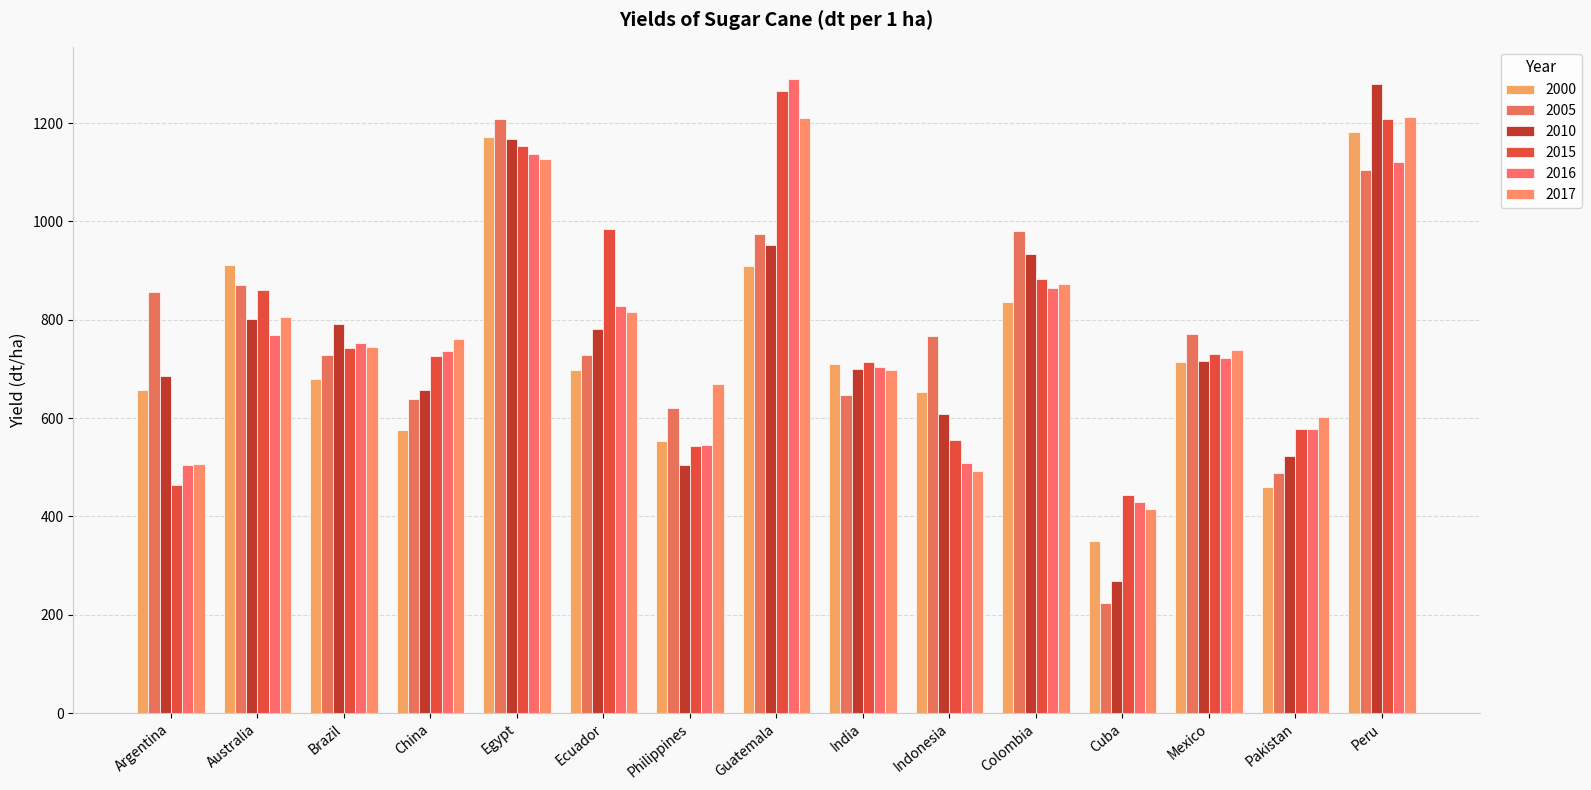

Count the number of data series in this chart.

6